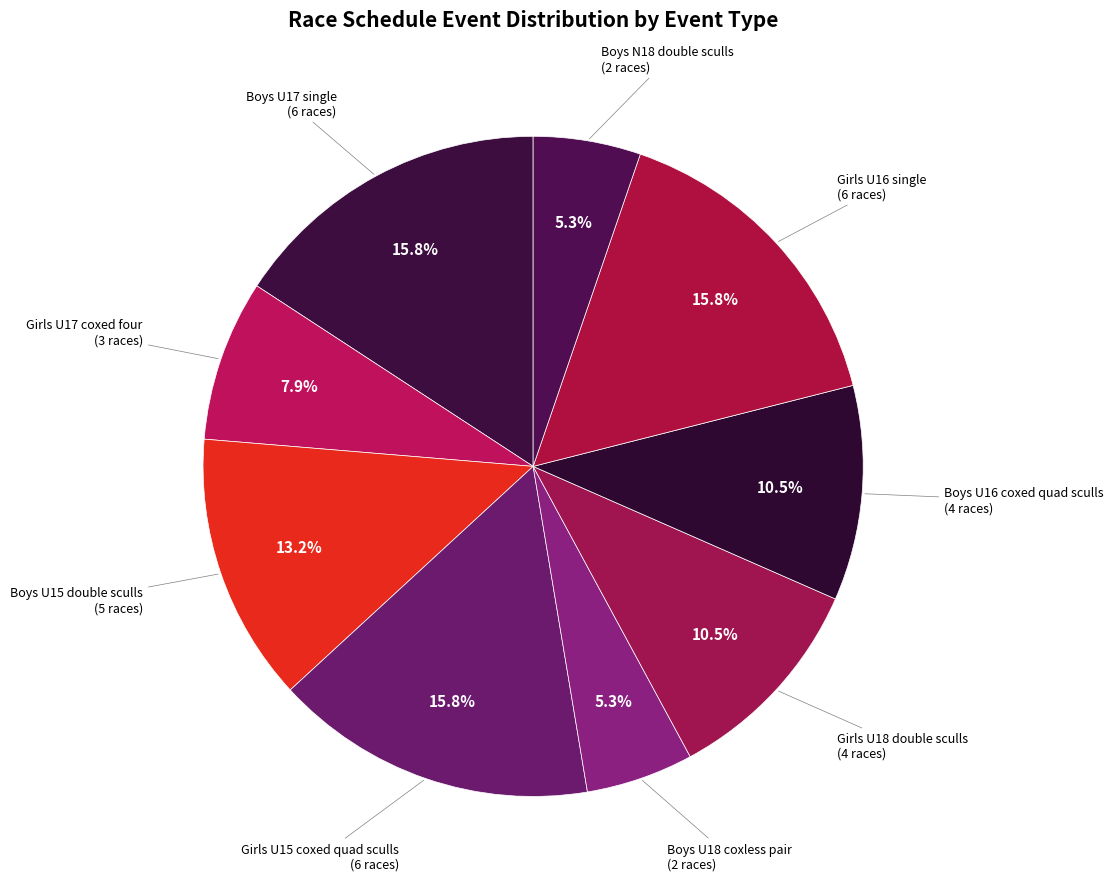

Does Boys U16 coxed quad sculls represent more than half of the total?

No